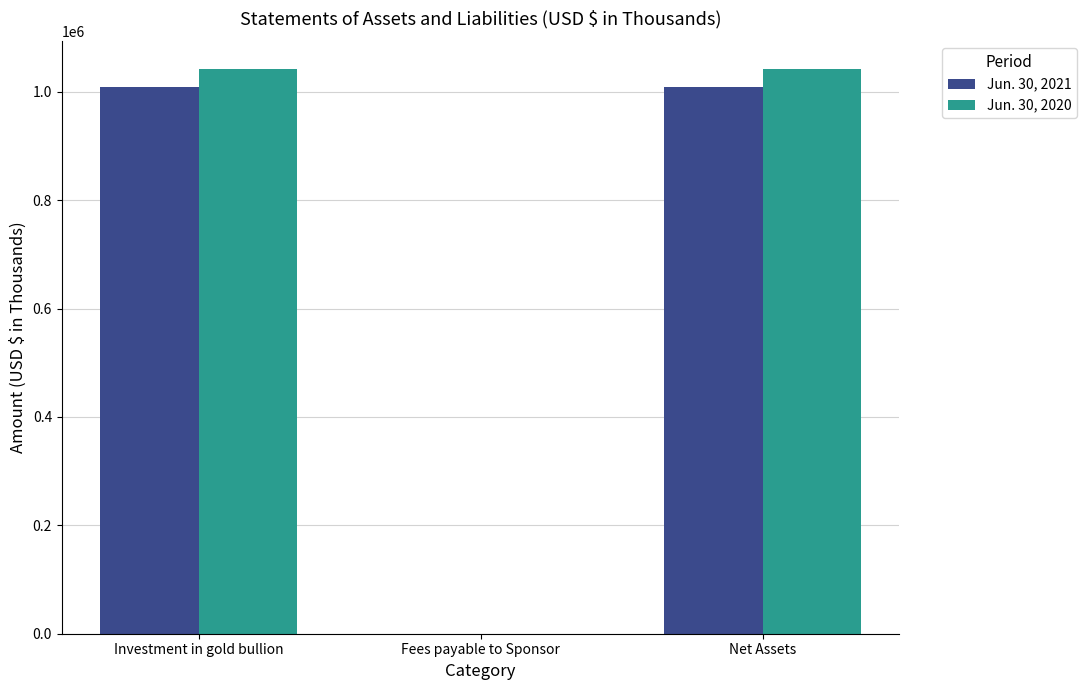

What are all the series names shown in the legend?

Jun. 30, 2021, Jun. 30, 2020